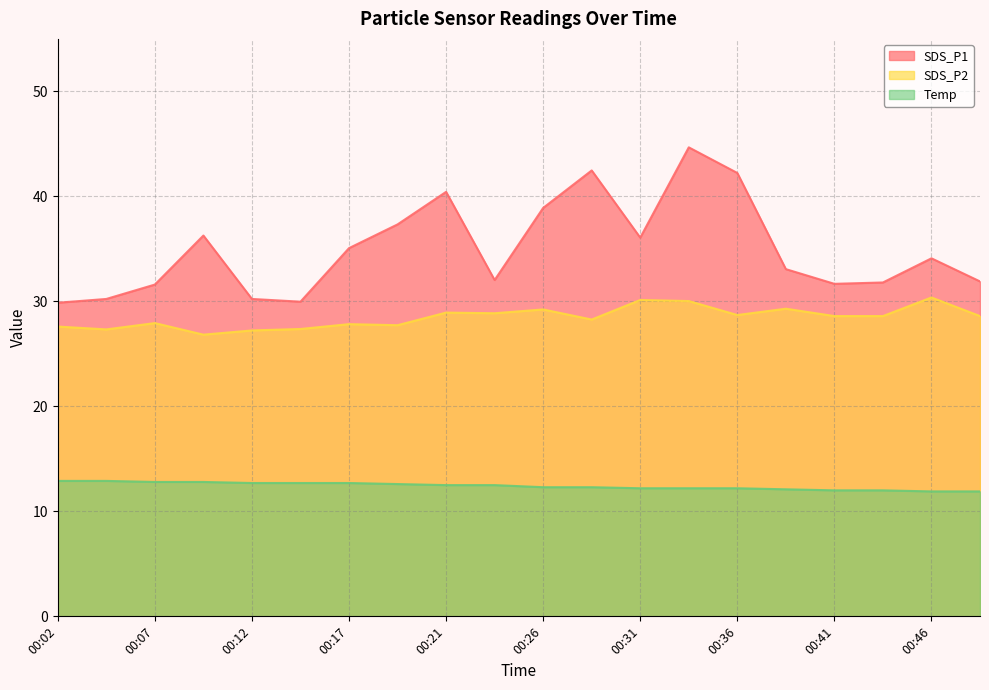

Rank the categories by SDS_P2 value from lowest to highest.

00:09, 00:12, 00:04, 00:14, 00:02, 00:19, 00:17, 00:07, 00:29, 00:41, 00:44, 00:49, 00:36, 00:24, 00:21, 00:26, 00:39, 00:34, 00:31, 00:46